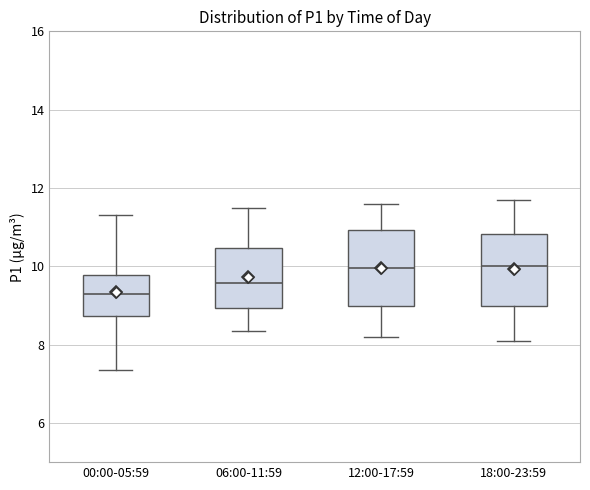

Reading left to right, transcribe this box plot: for each box, give where its median line is, the range the box spans, and where its two whiskers end, as read against the y-axis. The values are not printed on the chart, so give them approximately, as read against the axis.

00:00-05:59: median 9.2, box 8.8 to 9.8, whiskers 7.4 to 11.4
06:00-11:59: median 9.6, box 9.0 to 10.4, whiskers 8.4 to 11.6
12:00-17:59: median 10.0, box 9.0 to 11.0, whiskers 8.2 to 11.6
18:00-23:59: median 10.0, box 9.0 to 10.8, whiskers 8.2 to 11.8